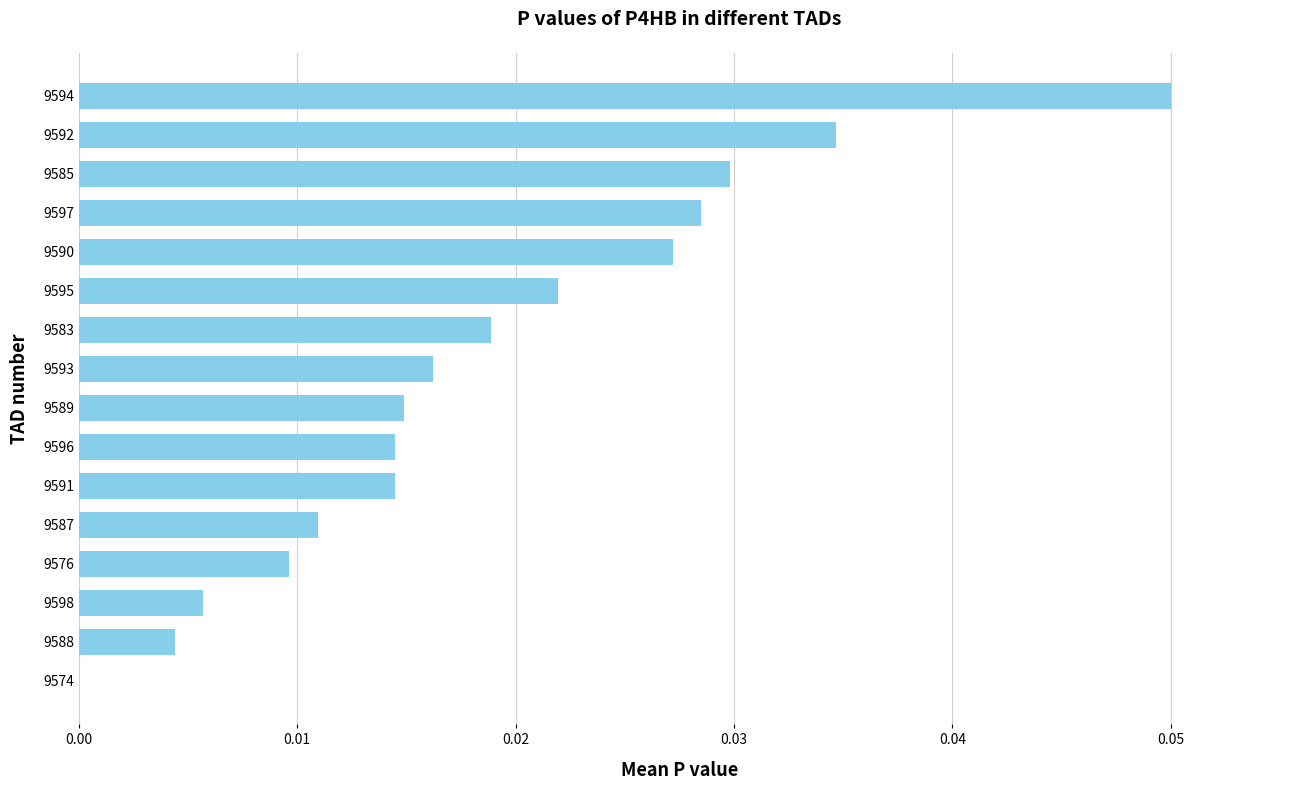

Between 9596 and 9593, which is larger?

9593